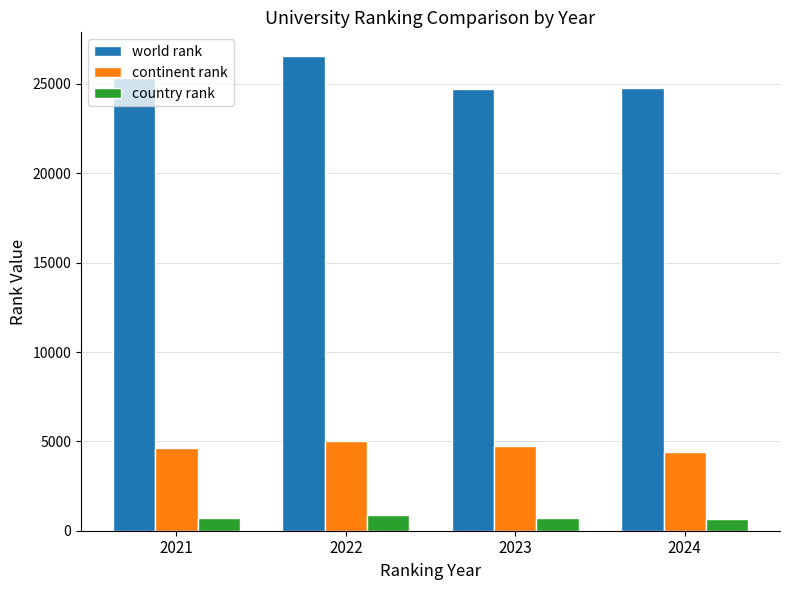

Is it true that country rank equals 867.0 at 2022?

True